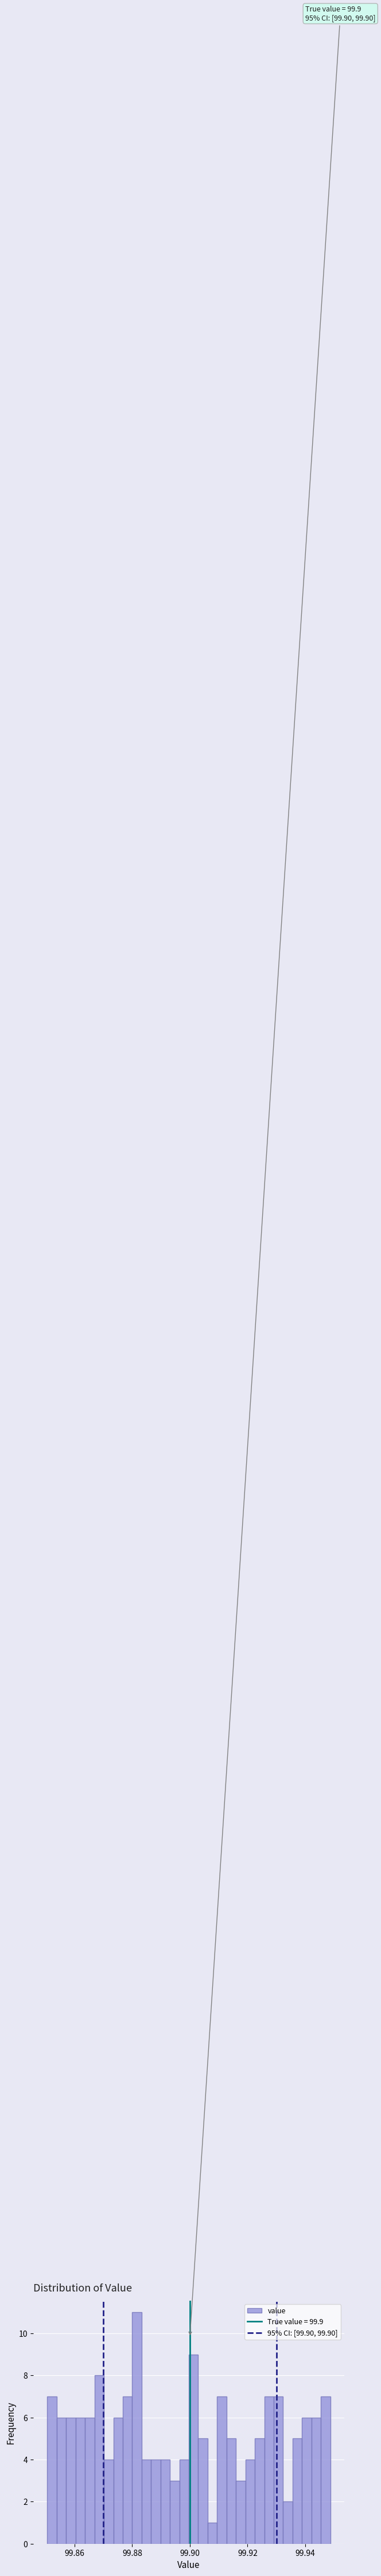

Read against the x-axis, roughly where is the centre of the tallest bar?

99.882